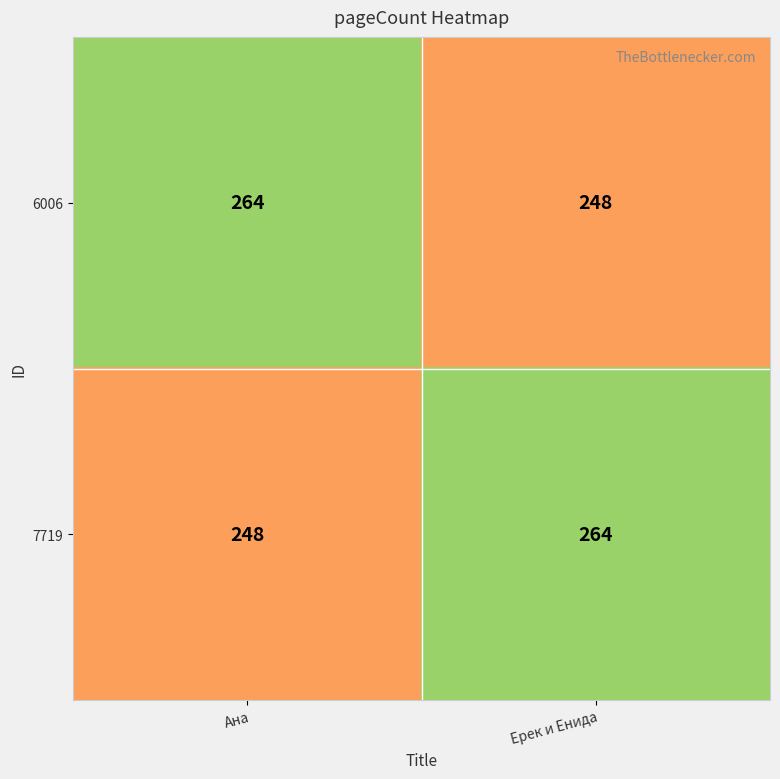

Count the number of data series in this chart.

2